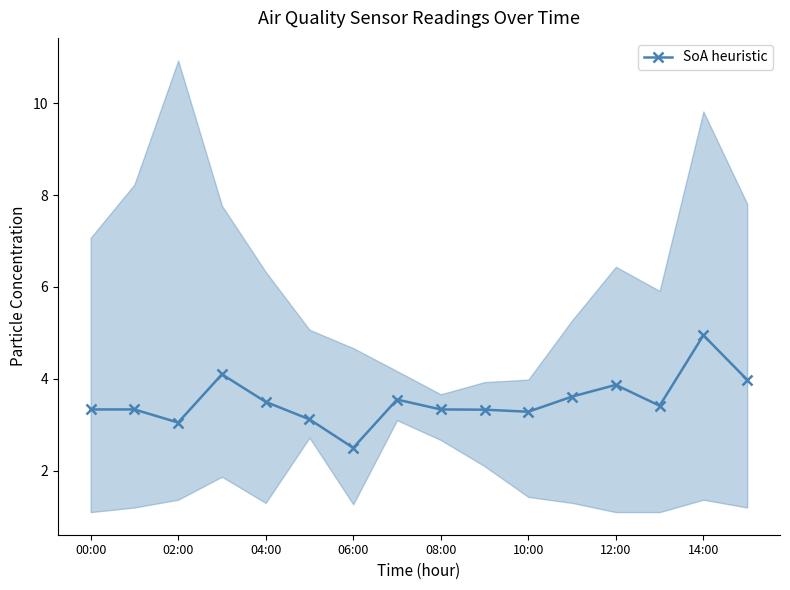

At which category does SoA heuristic reach its first local valley?

02:00